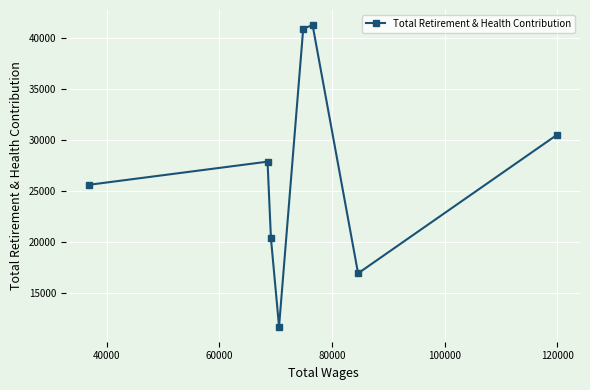

What is the difference between the maximum and minimum values?

29587